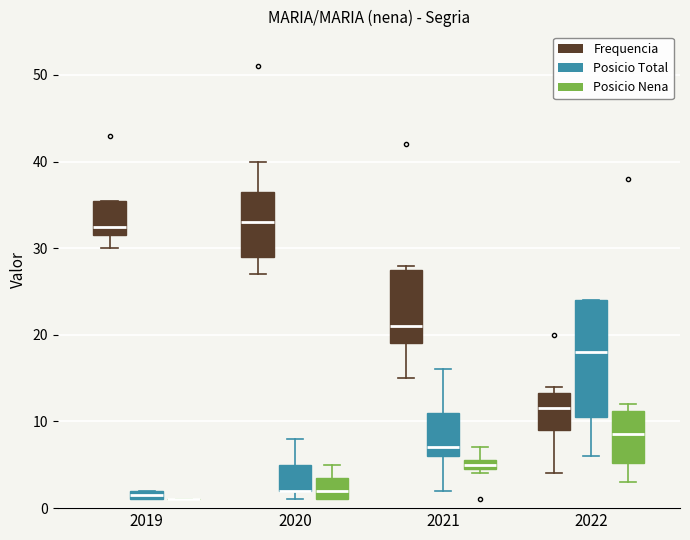

Which box is the tallest, from its lower edge to its upper edge?

2022 (Posicio Total)